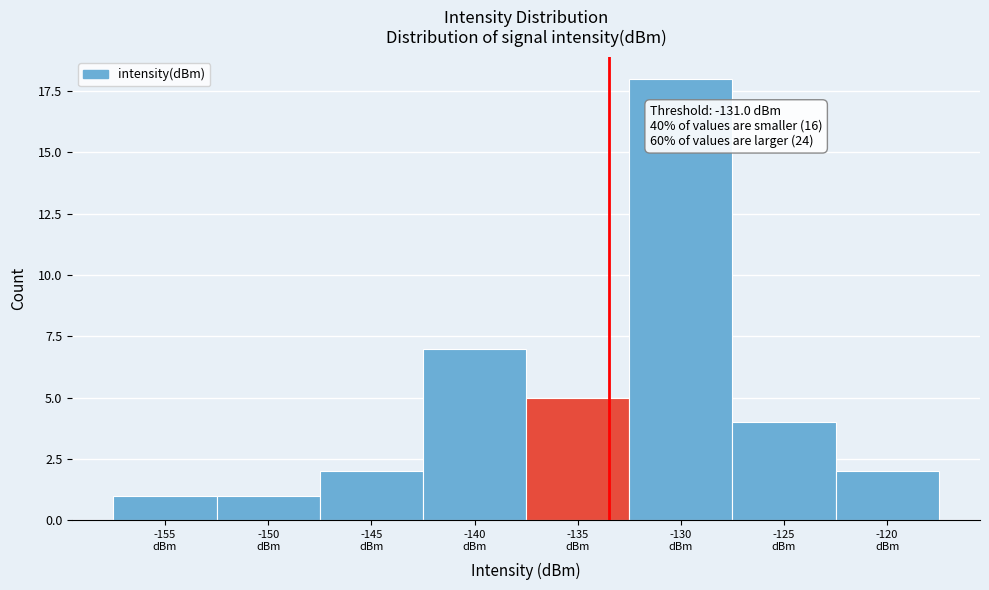

Reading left to right, extract all data points from this chart.

1	1	2	7	5	18	4	2